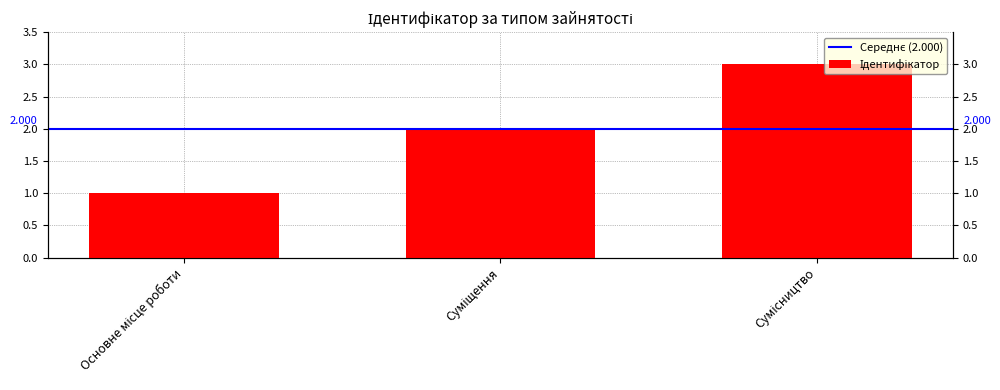

What is the smallest value displayed?

1